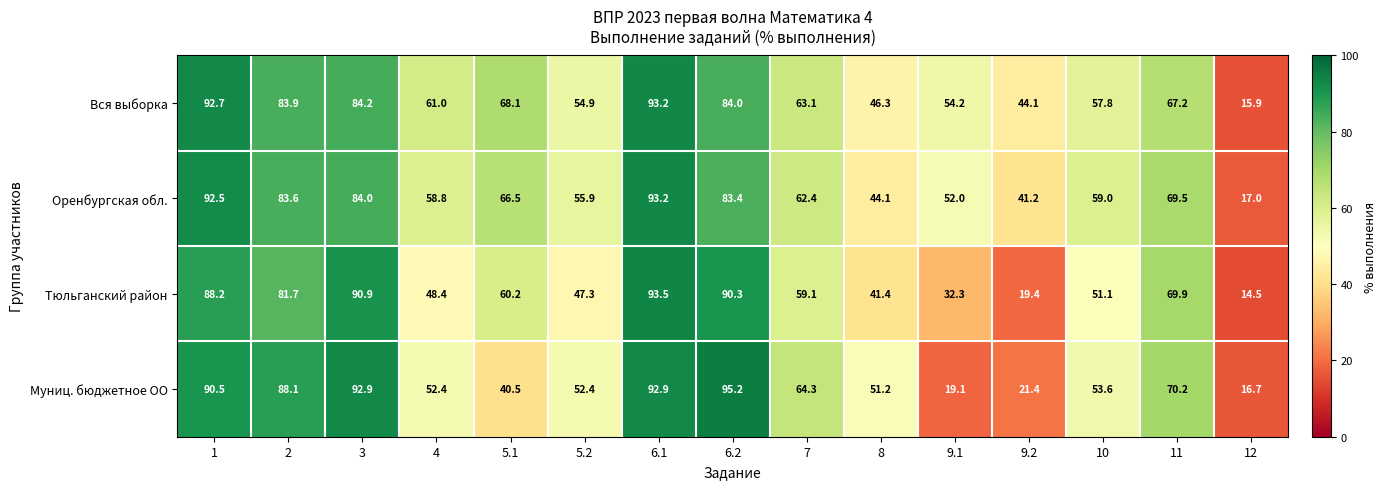

Which series has the largest total across all categories?

Вся выборка